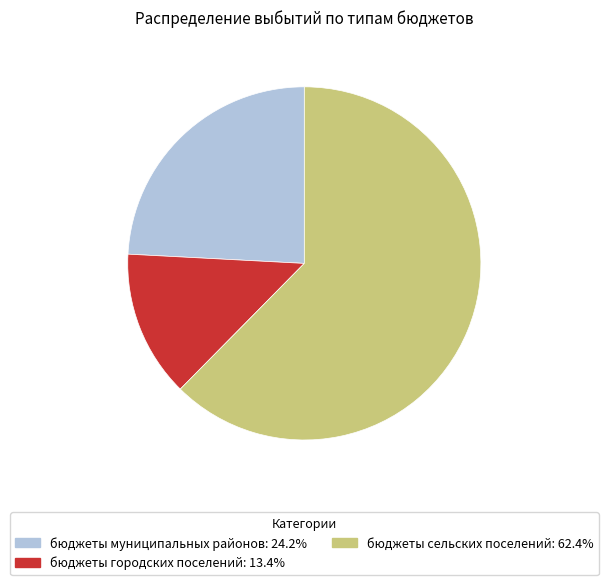

Do бюджеты муниципальных районов and бюджеты городских поселений together represent more than half of the pie?

No